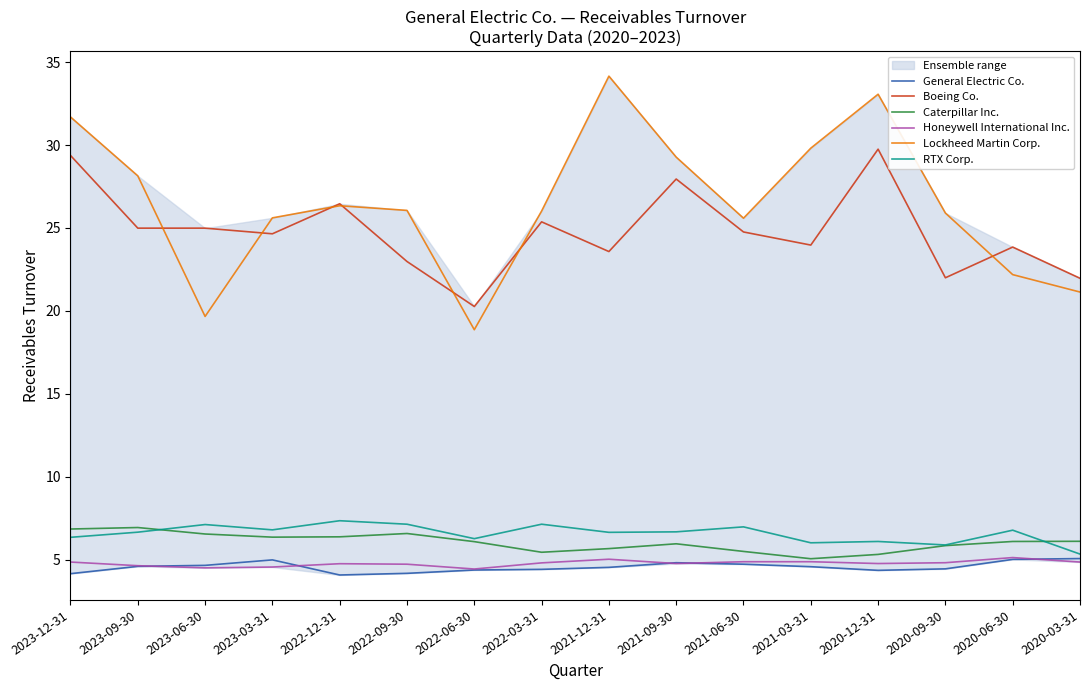

Is the value of General Electric Co. at 2020-06-30 greater than the value of Honeywell International Inc. at 2021-03-31?

Yes